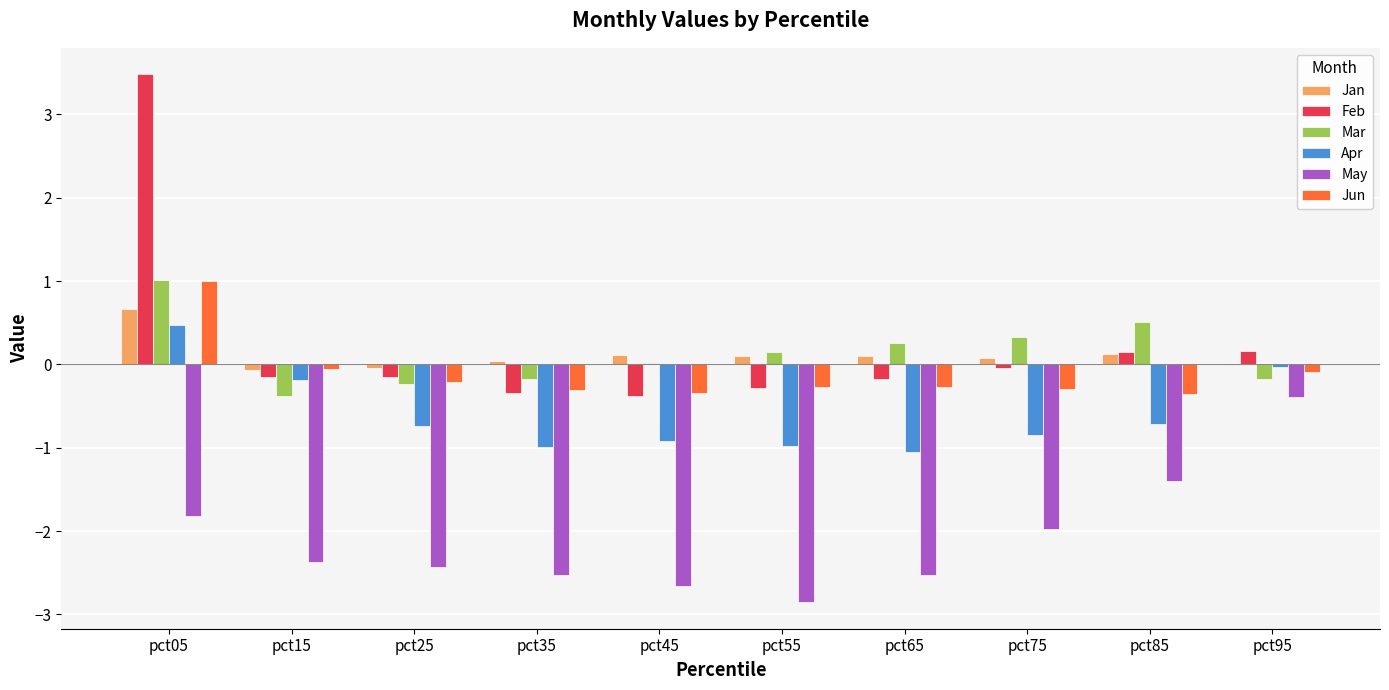

Is it true that May equals -3.6 at pct25?

False